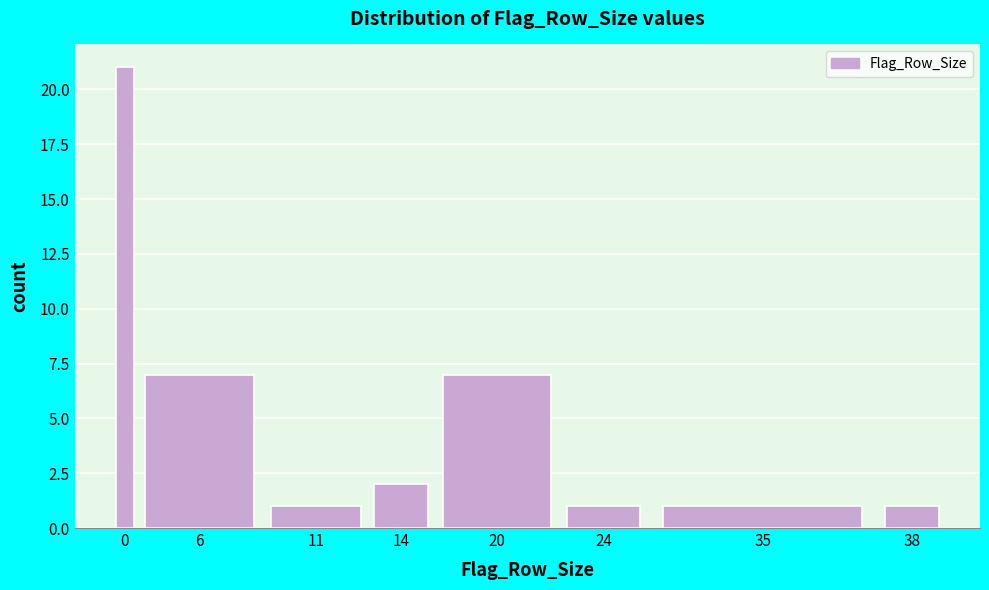

Reading left to right, list all the values displayed in this chart.

0=21	6=7	11=1	14=2	20=7	24=1	35=1	38=1